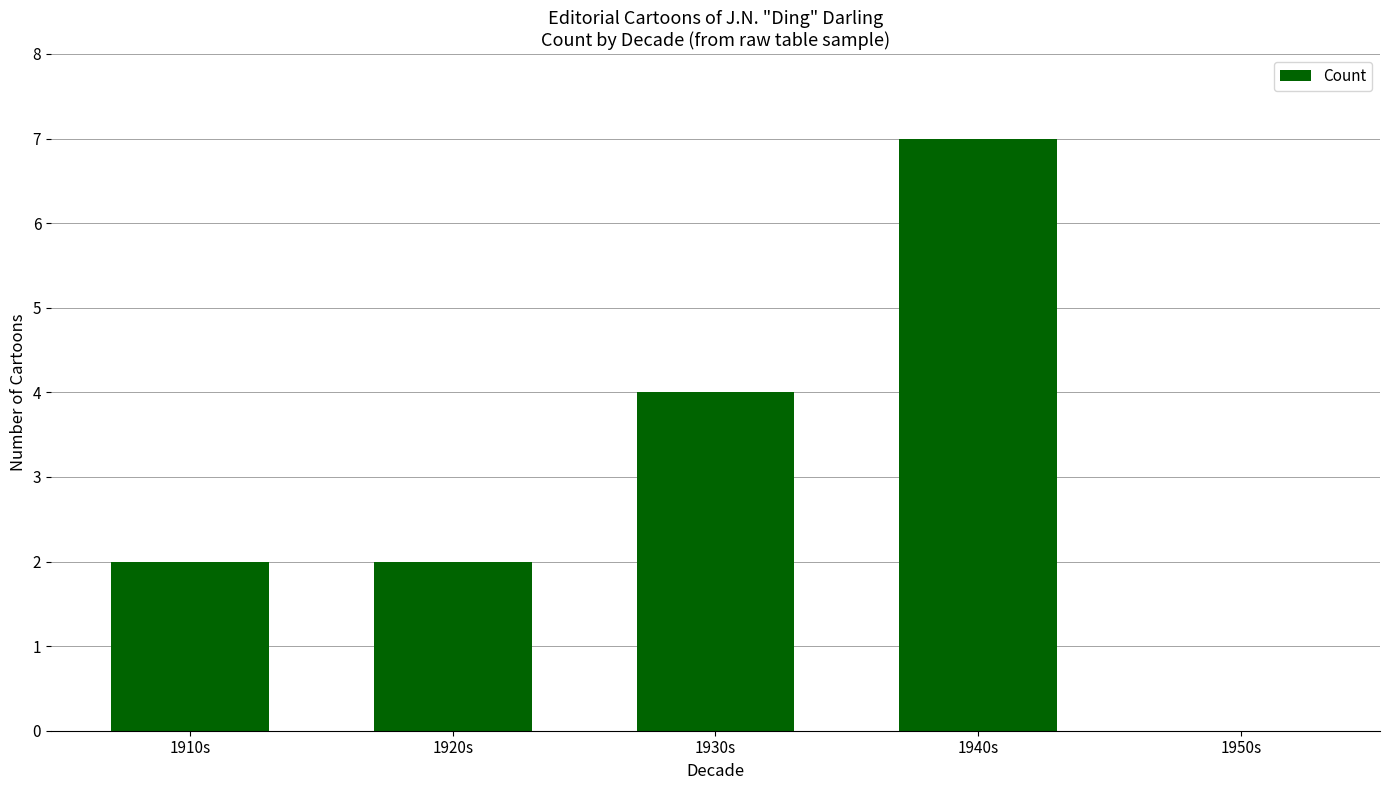

What is the greatest value displayed?

7